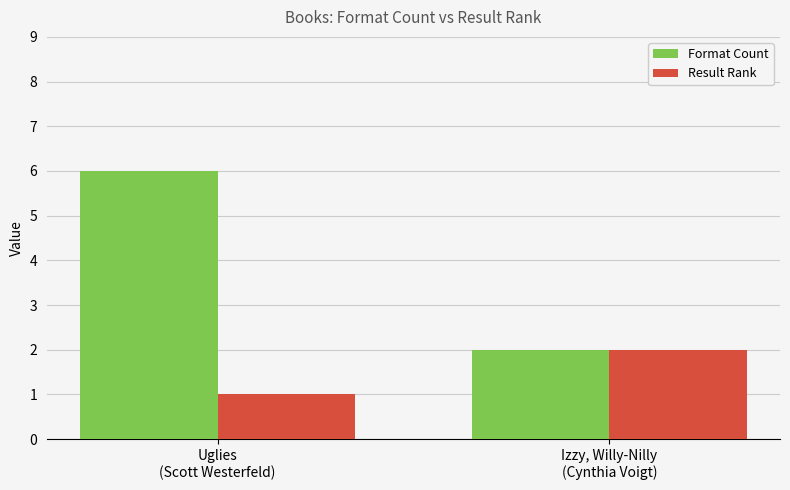

Reading left to right, transcribe all the data shown in this chart.

Format Count: Uglies
(Scott Westerfeld)=6	Izzy, Willy-Nilly
(Cynthia Voigt)=2
Result Rank: Uglies
(Scott Westerfeld)=1	Izzy, Willy-Nilly
(Cynthia Voigt)=2